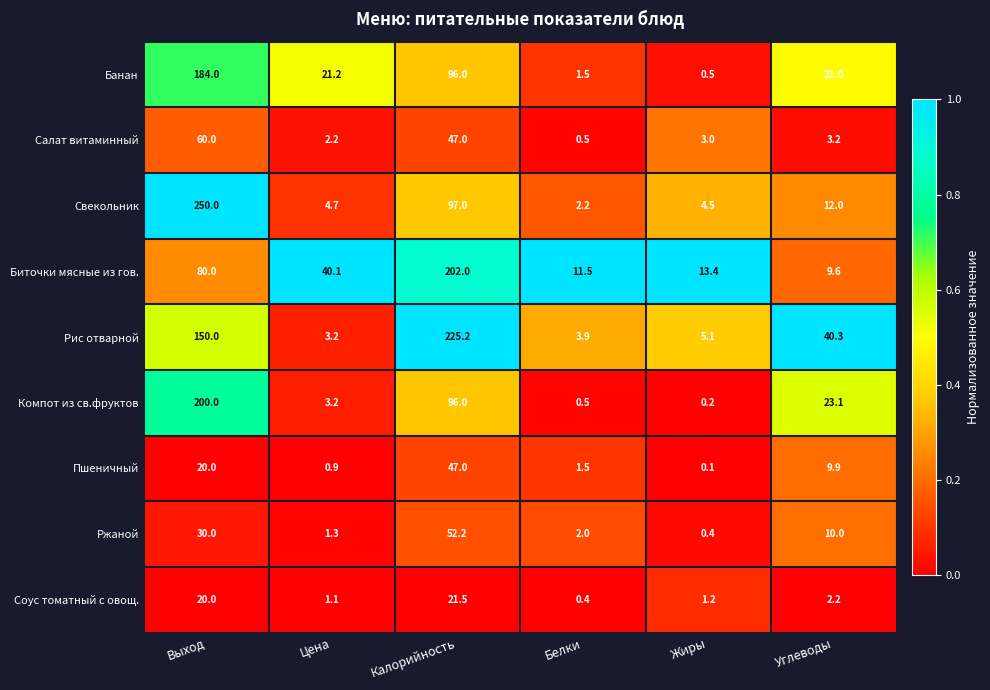

What is the difference between the maximum and minimum values in the Банан series?

183.5